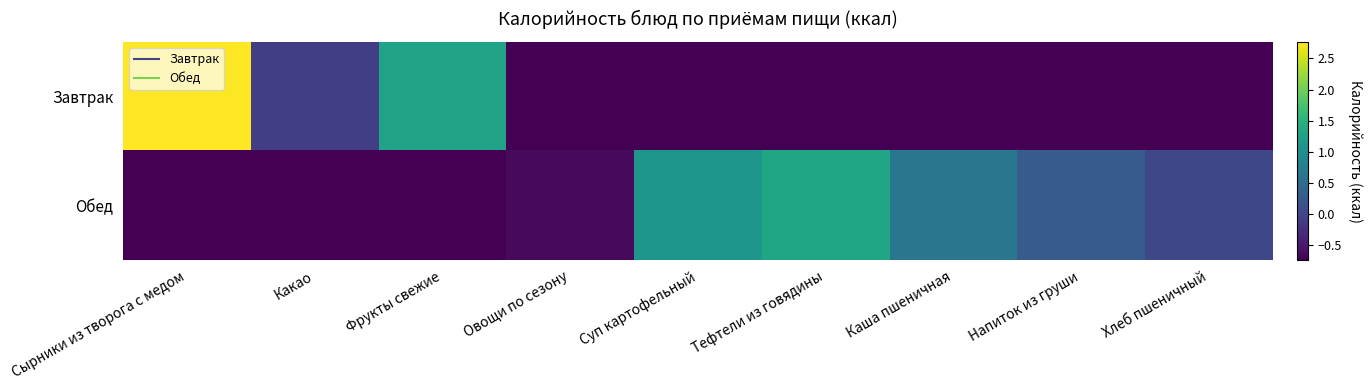

Between Тефтели из говядины and Хлеб пшеничный, which is larger?

Тефтели из говядины